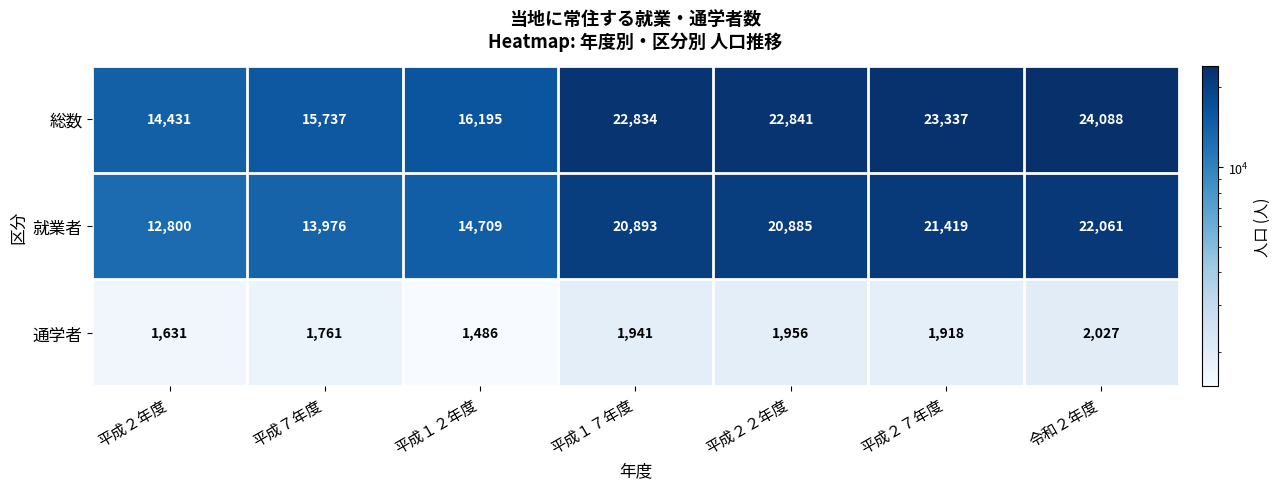

Read the 総数 value at 平成２７年度, to the nearest 100.

23300